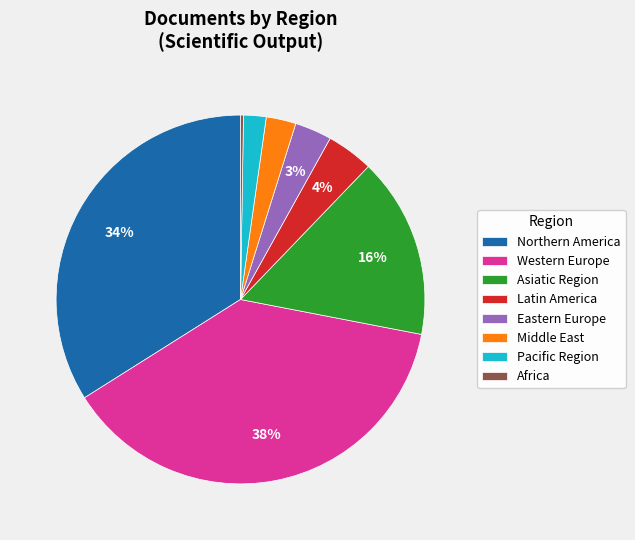

Is there a majority slice in this chart?

No